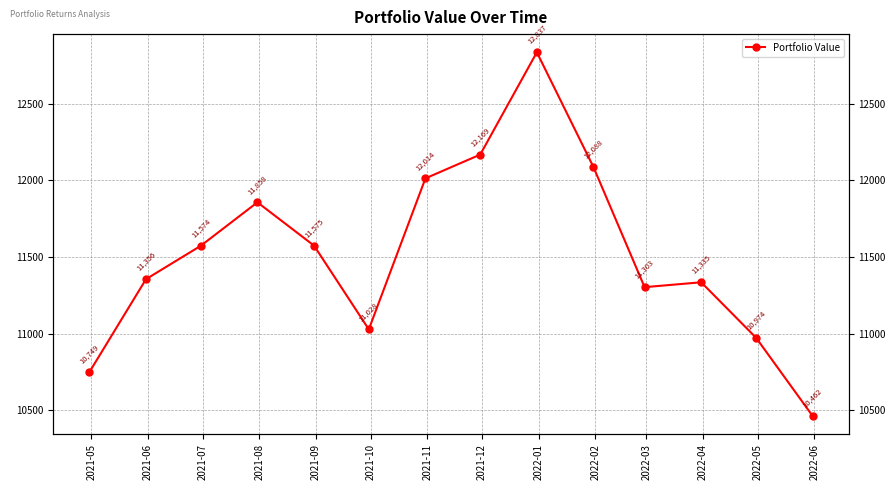

What is the difference between the values at 2022-02 and 2022-03?

784.3